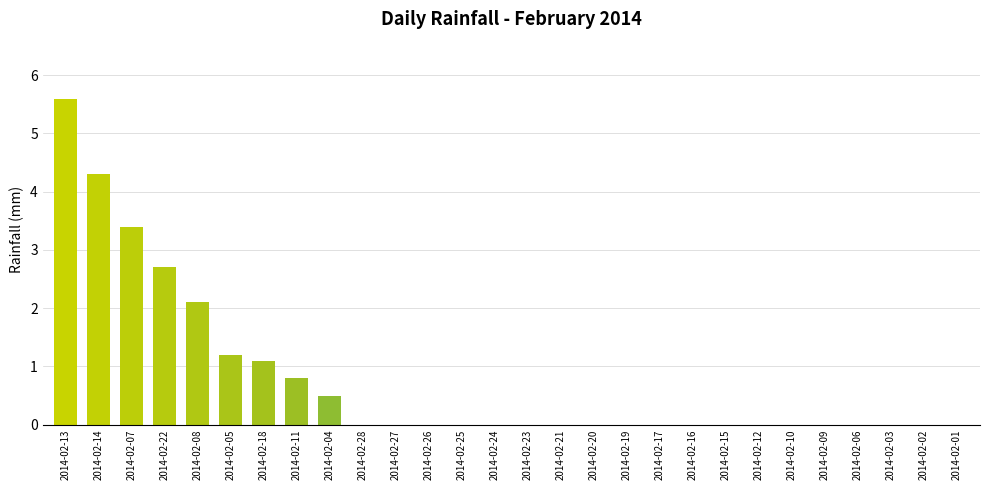

How many categories are shown in the chart?

28